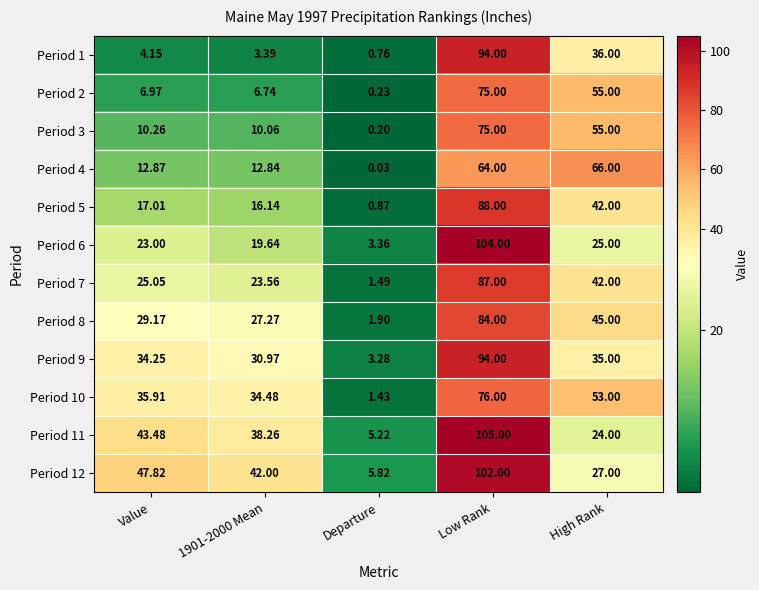

Which series changed the most between 1901-2000 Mean and Departure?

Period 12